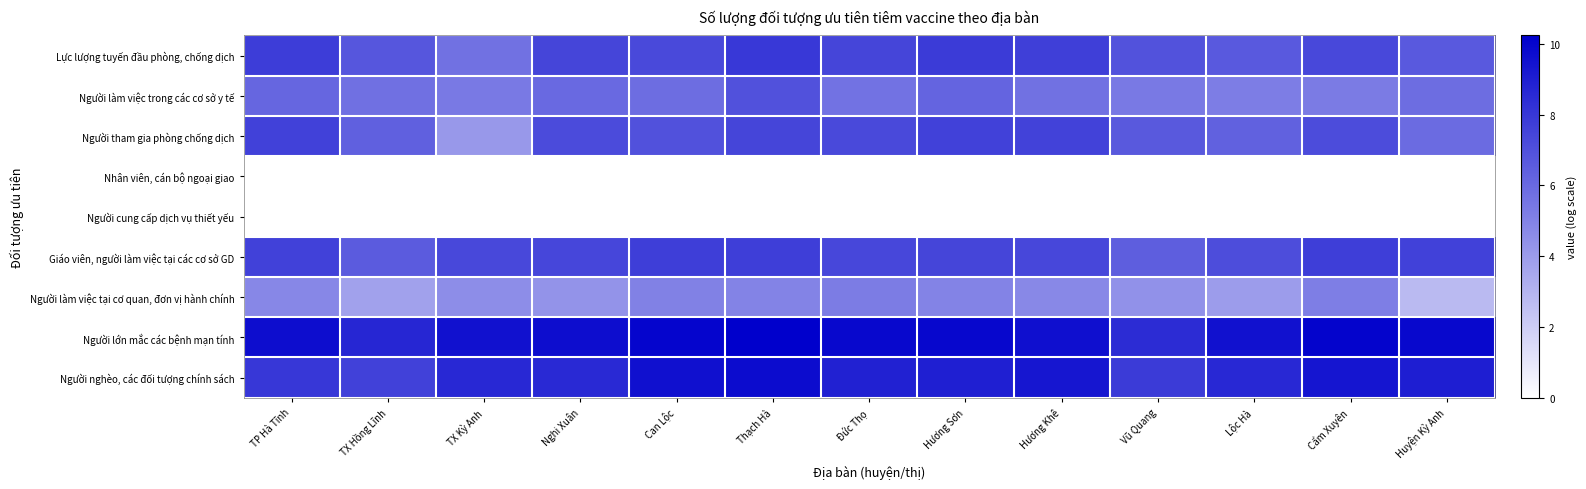

At which category is the sum across all series the highest?

Thạch Hà